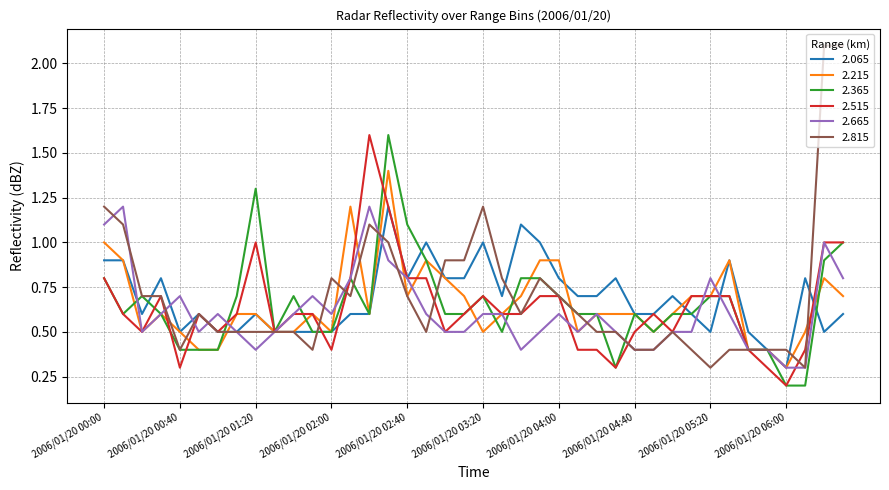

True or false: 2.665 has more than 1 interior local peaks.

True